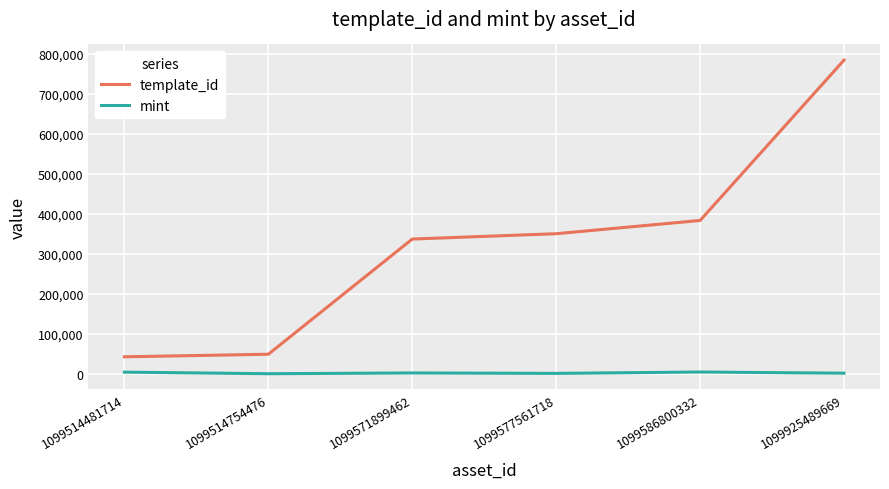

Is the value of mint at 1099925489669 greater than the value of template_id at 1099514754476?

No